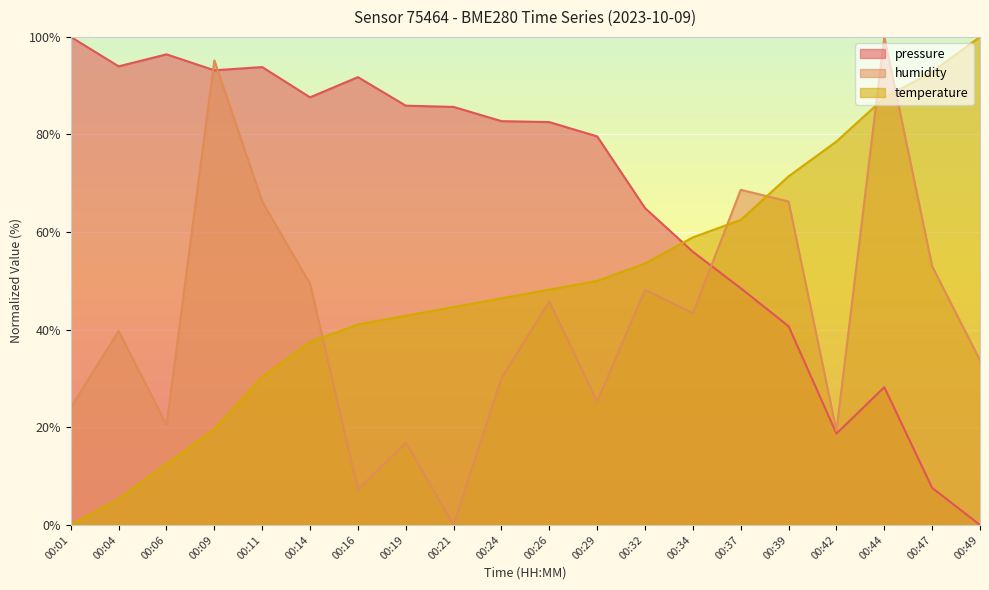

True or false: humidity and pressure cross at least once.

True